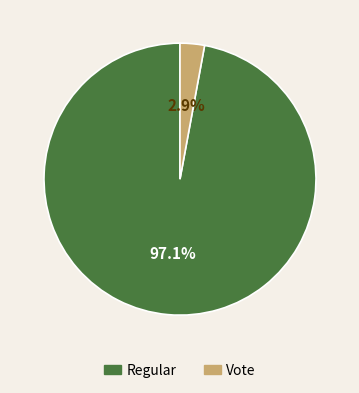

Which category has the biggest portion of the pie?

Regular